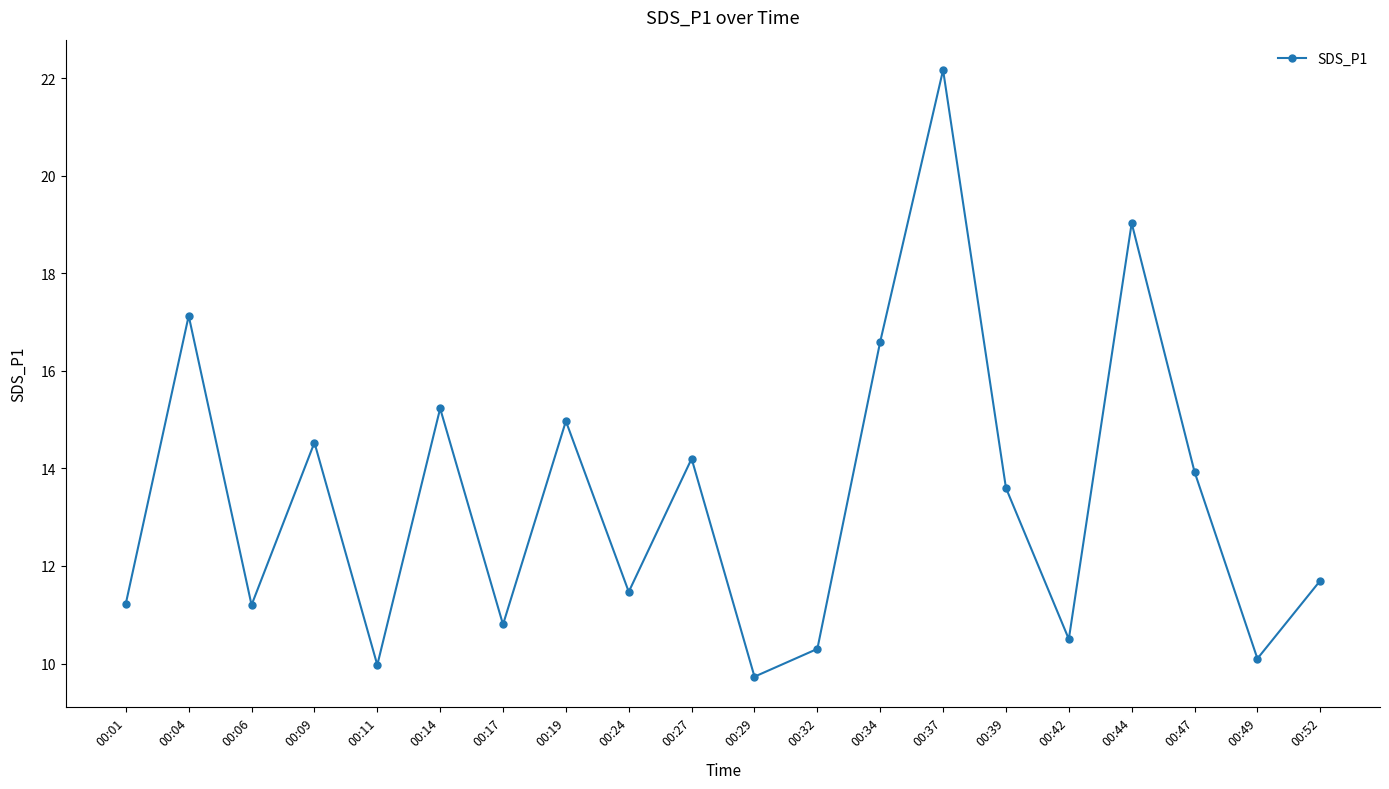

What is the smallest value displayed?

9.7